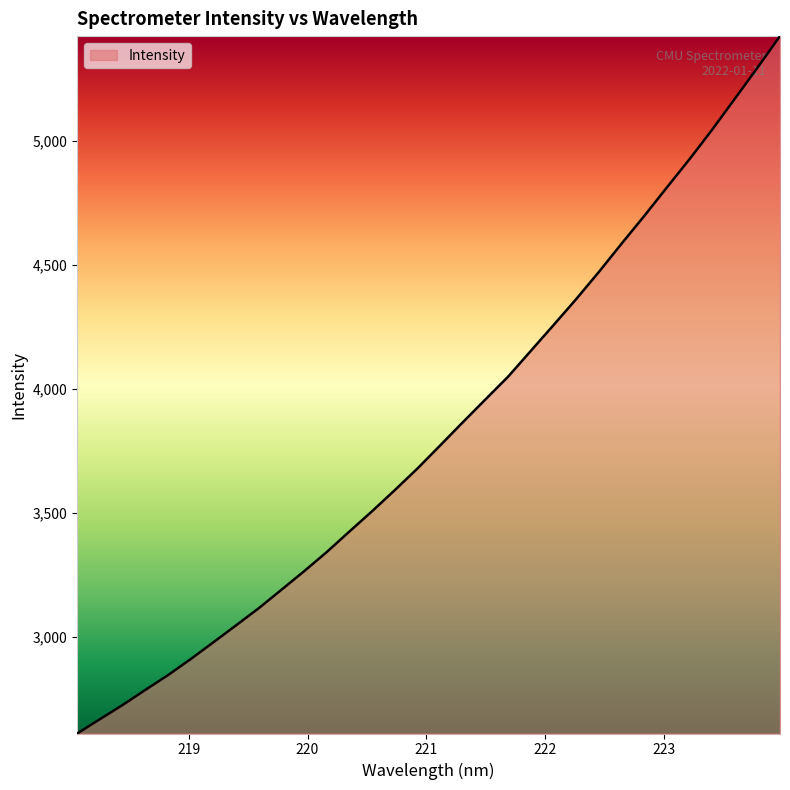

What is the minimum value shown in the chart?

2608.9